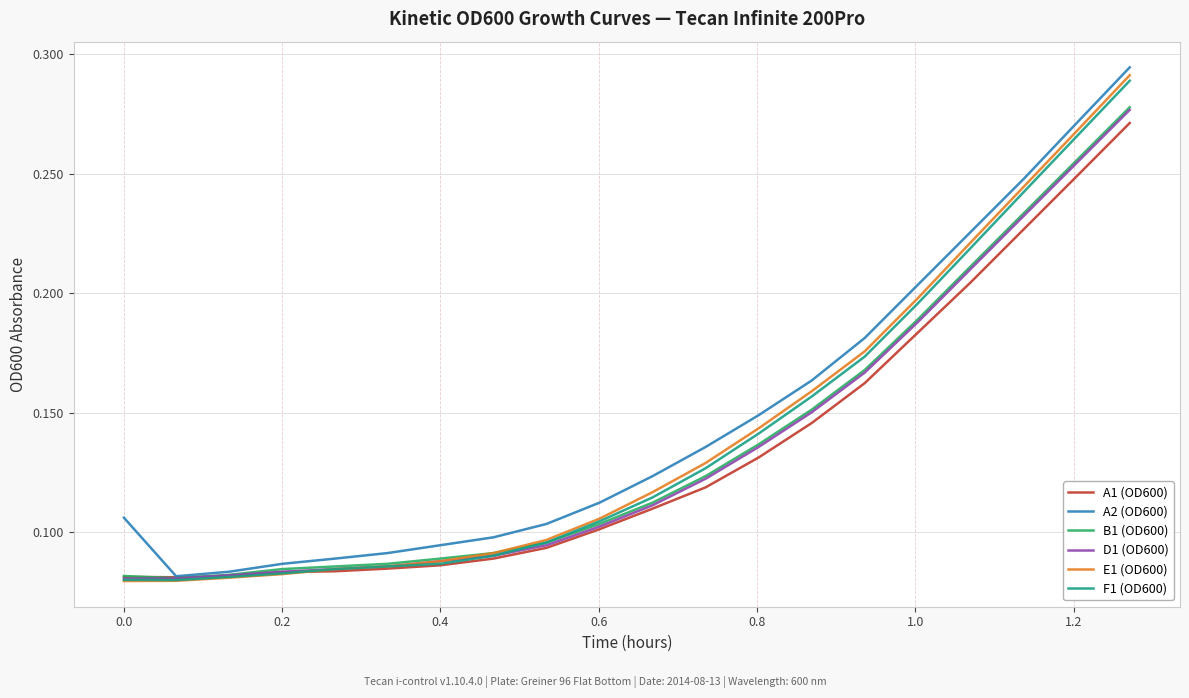

Is this an area chart (filled region under the line)?

No